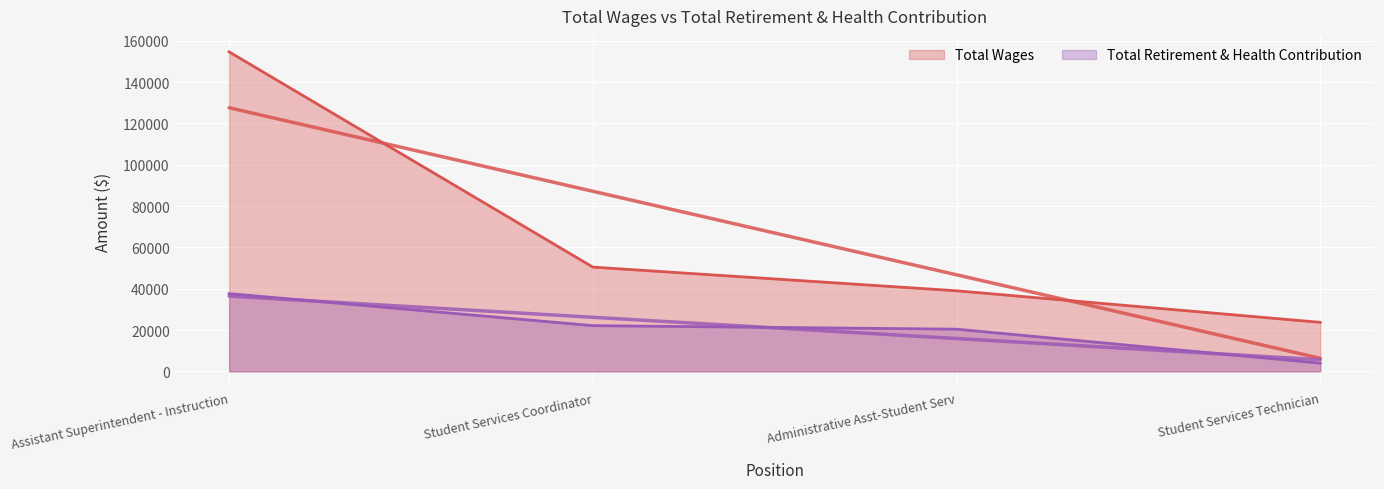

How many data points in Total Wages are above 50470?

1